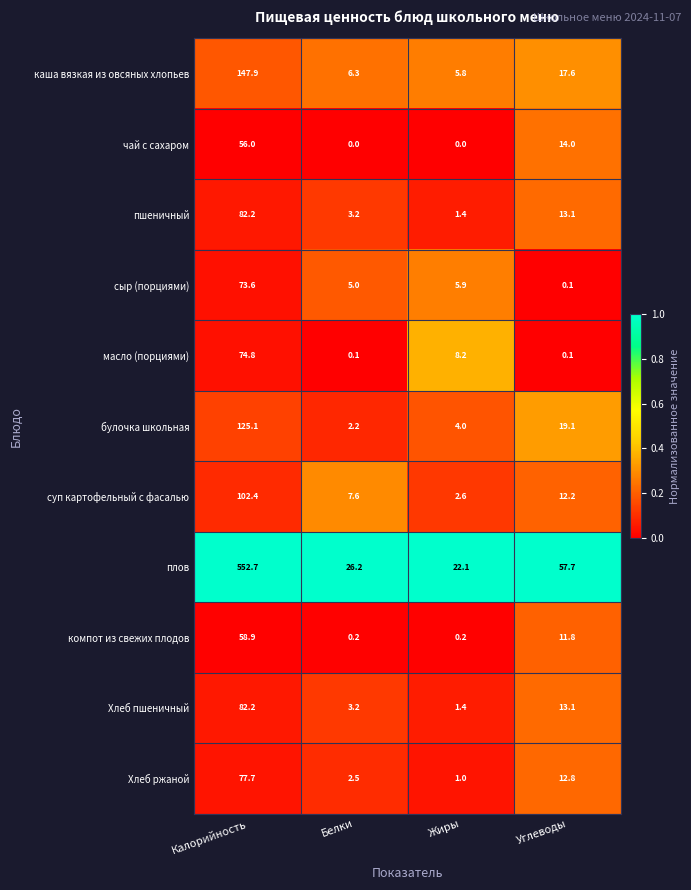

Which series changed the most between Калорийность and Углеводы?

плов